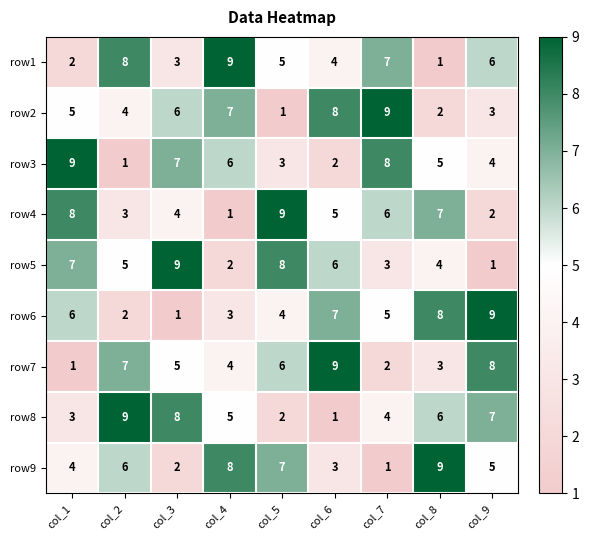

Count the number of categories in the chart.

9